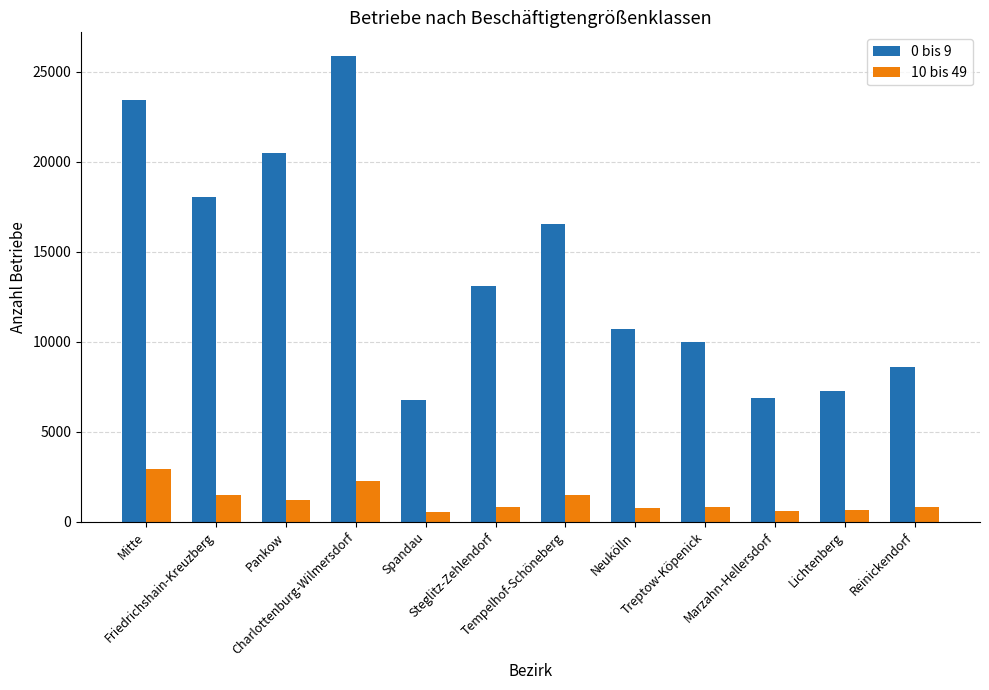

What is the greatest value displayed?

25909